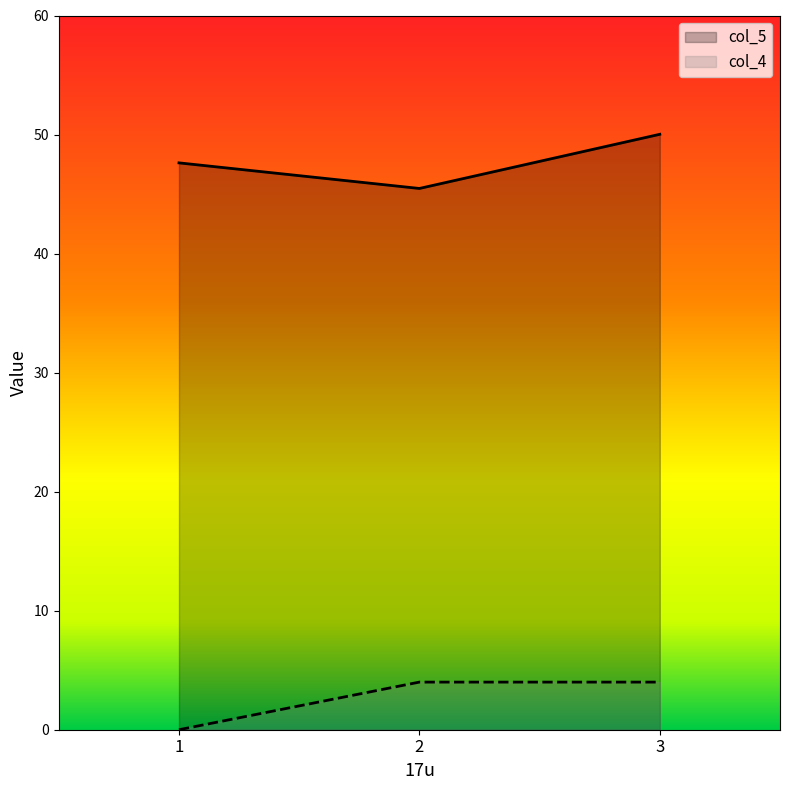

How many data points in col_4 are less than 4?

1